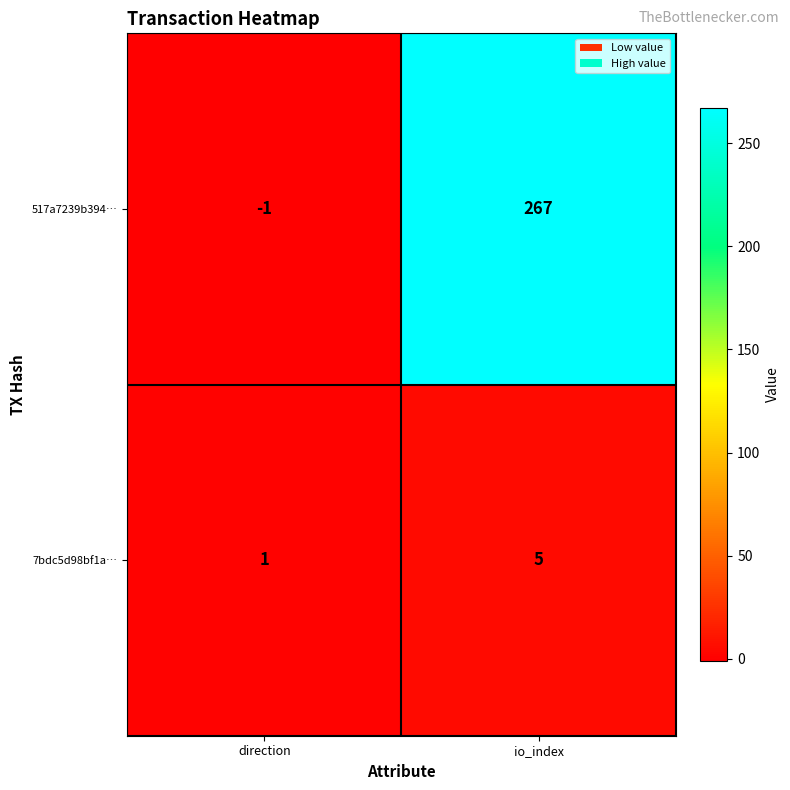

Where is 517a7239b394… nearest to the value 133?

direction